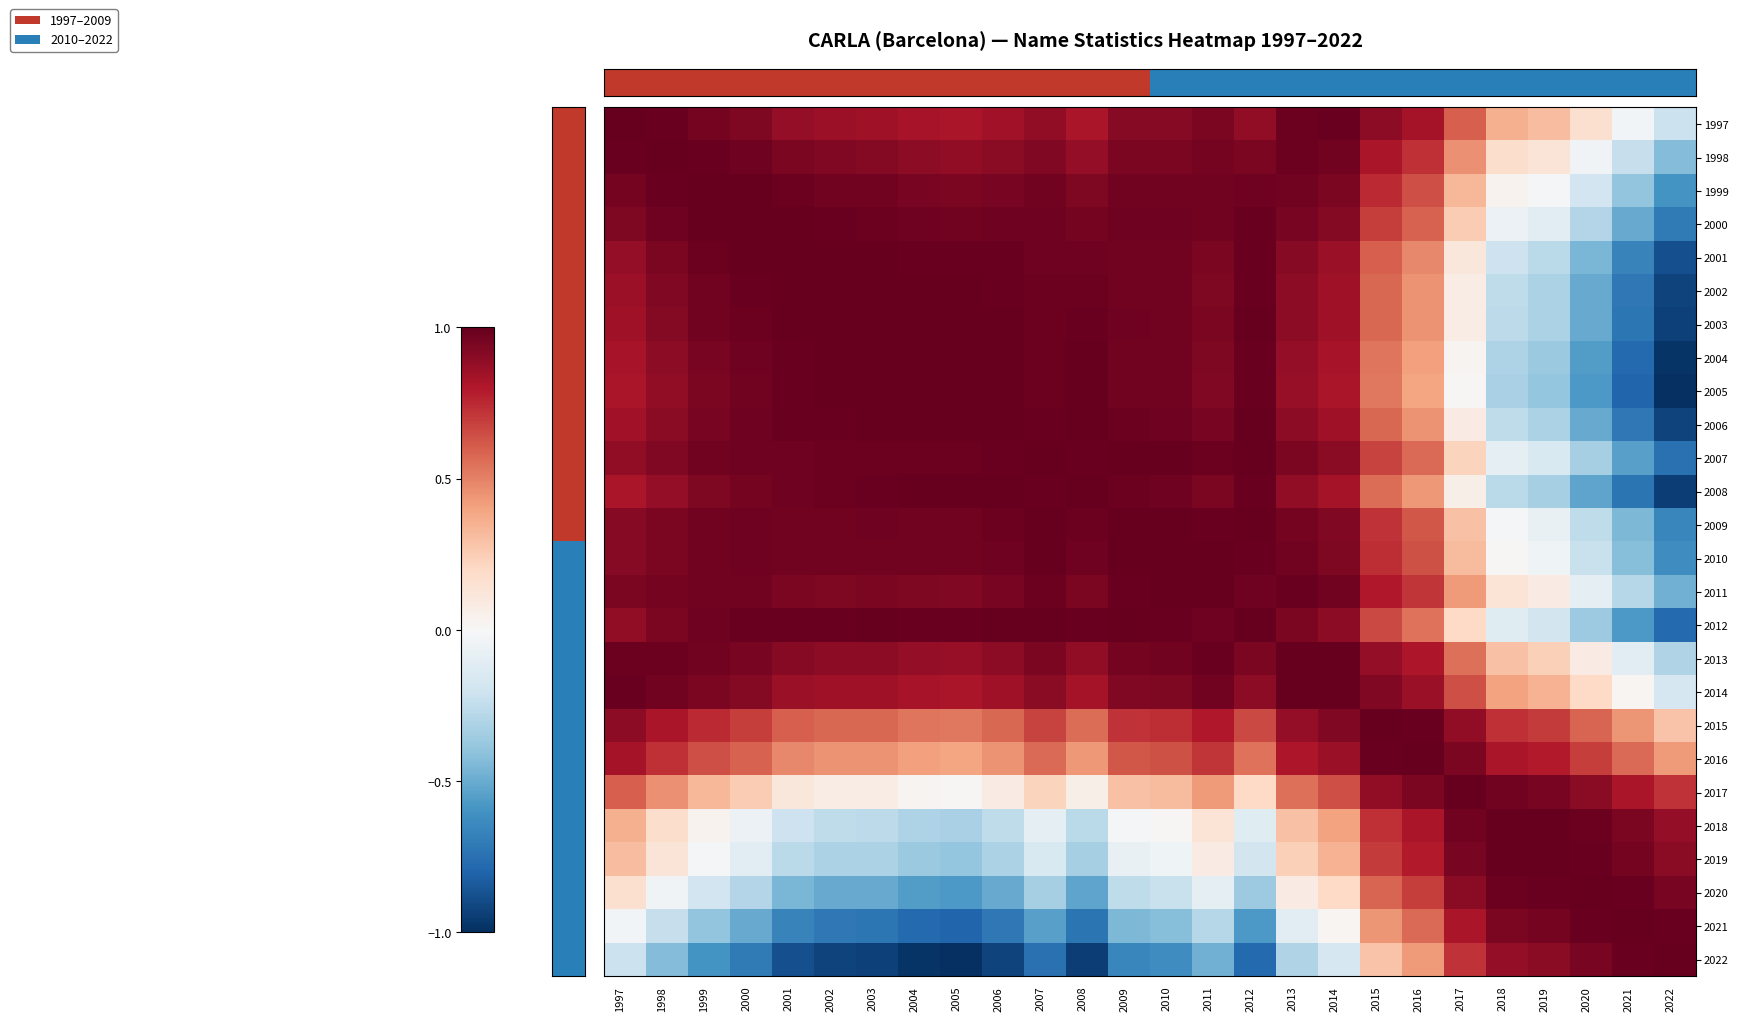

What is the total value across all series at 2020?

25.0